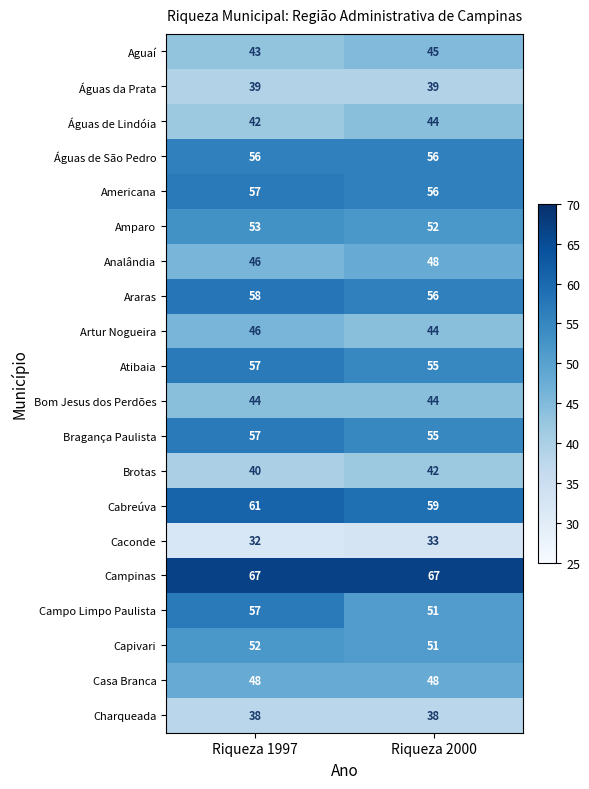

At which label does Capivari reach its minimum?

Riqueza 2000